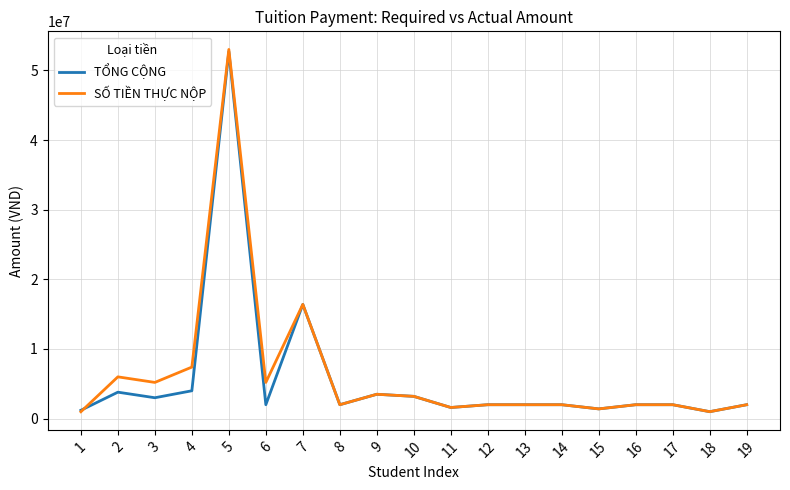

At which category is the sum across all series the highest?

5